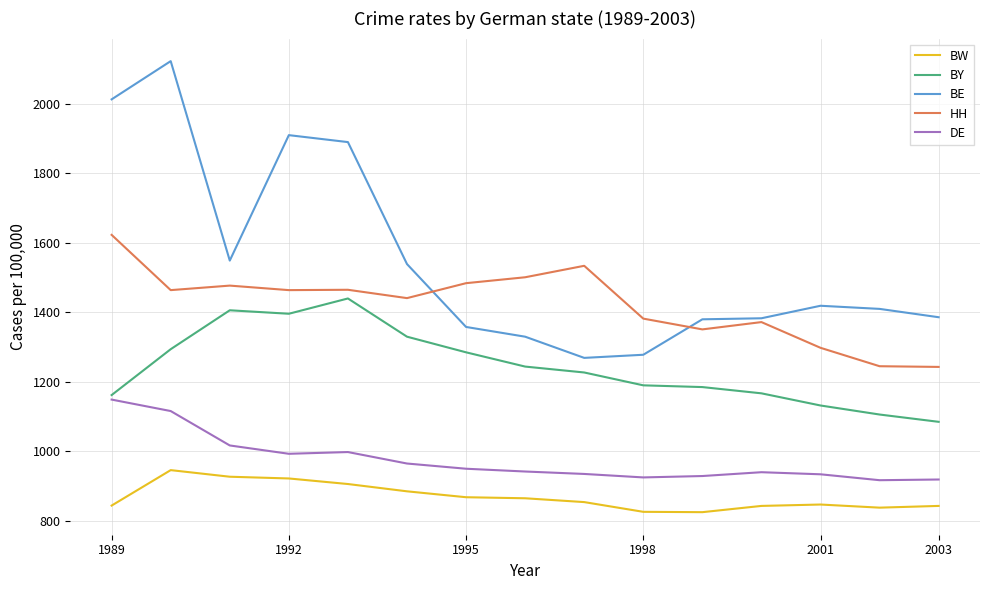

Rank the series by their average value, from highest to lowest.

BE, HH, BY, DE, BW